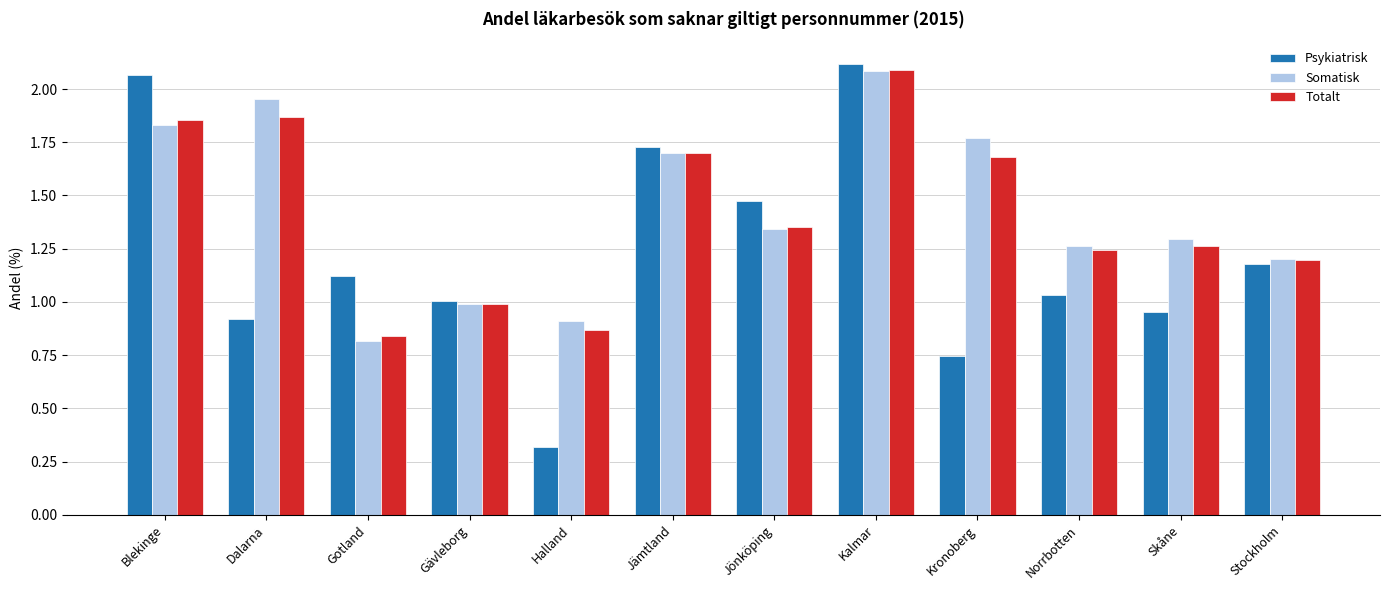

What are all the series names shown in the legend?

Psykiatrisk, Somatisk, Totalt